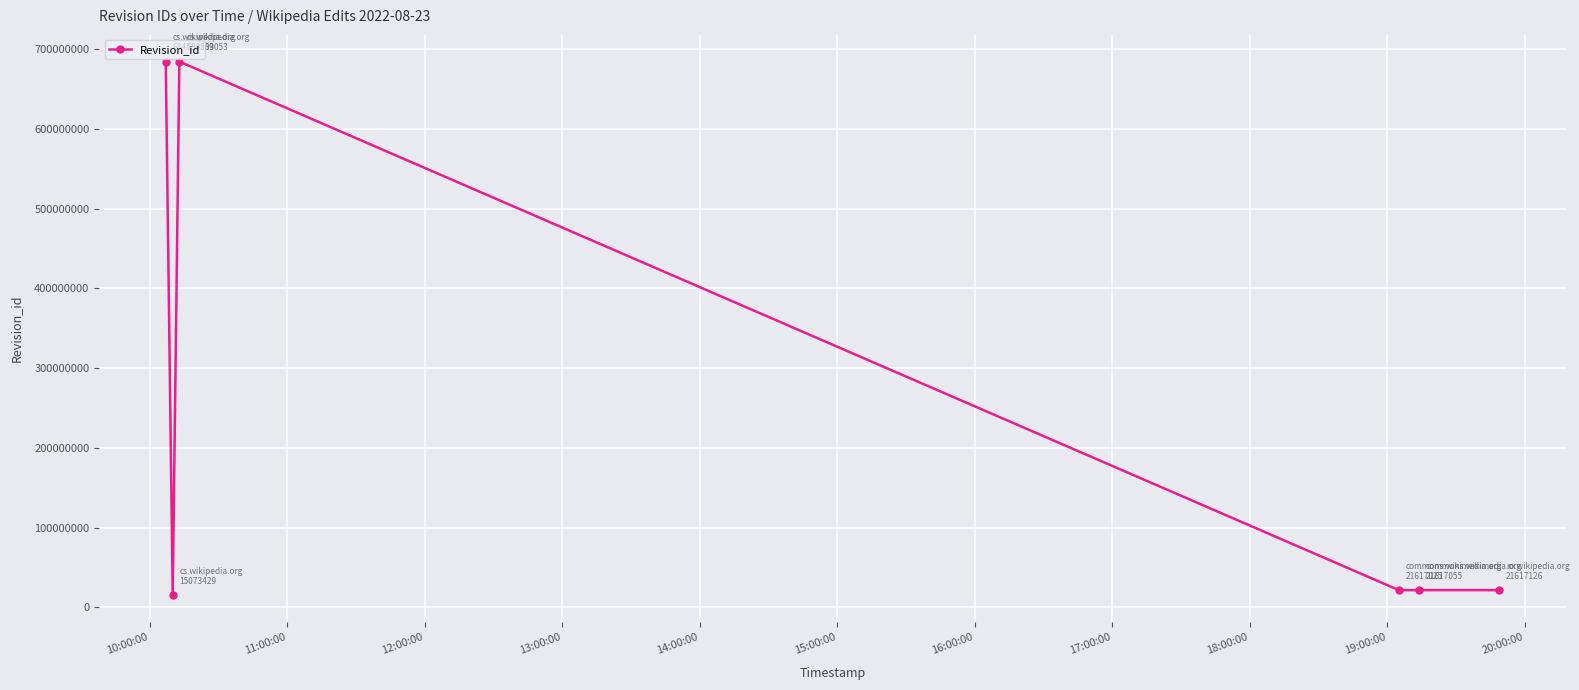

What is the sum of all values?

1449089897